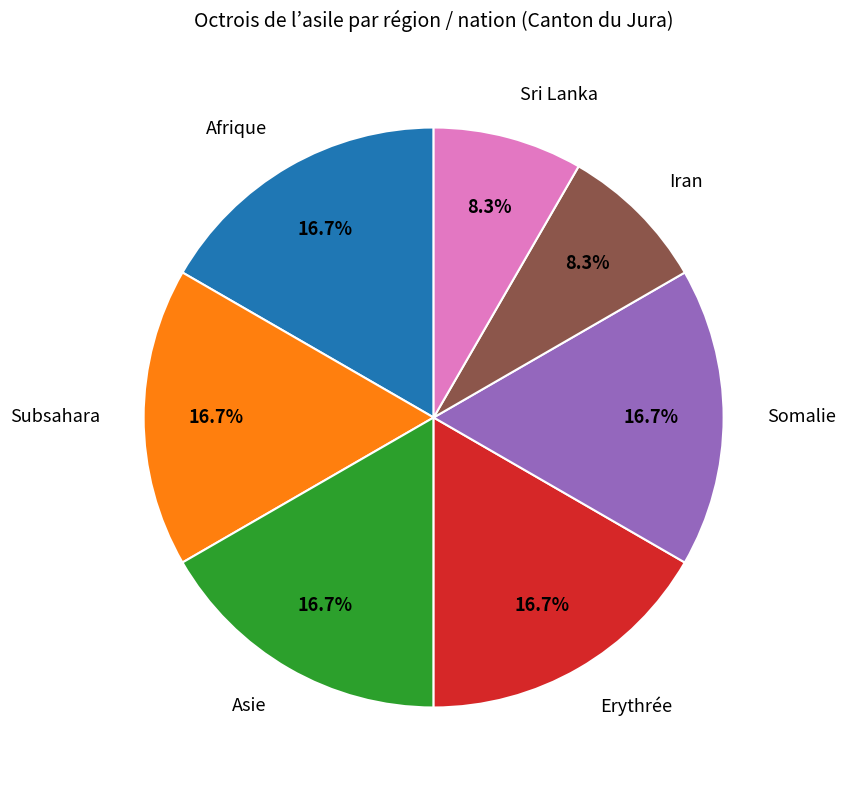

Approximately how many times larger is the value at Afrique compared to Erythrée?

1.0